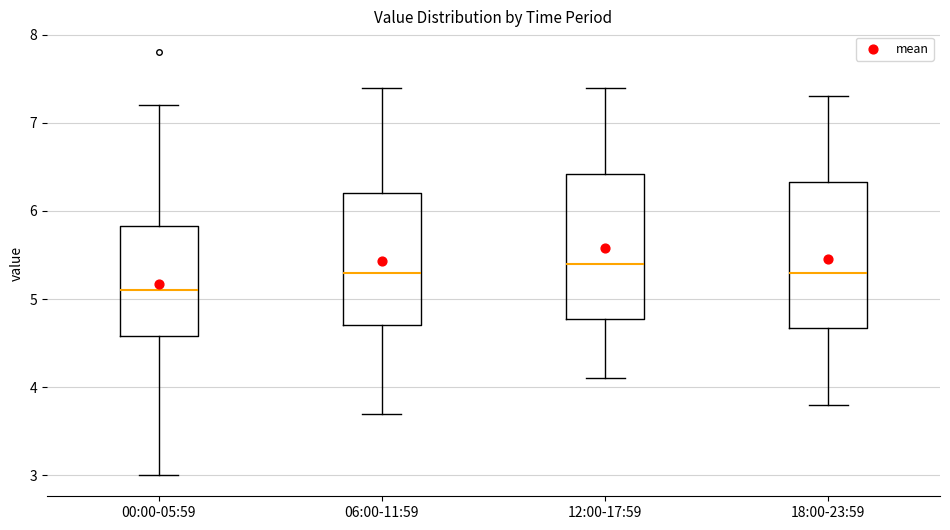

Where does the lower whisker of the box for 06:00-11:59 end on the y-axis? The values are not printed on the chart, so give them approximately, as read against the axis.

3.7